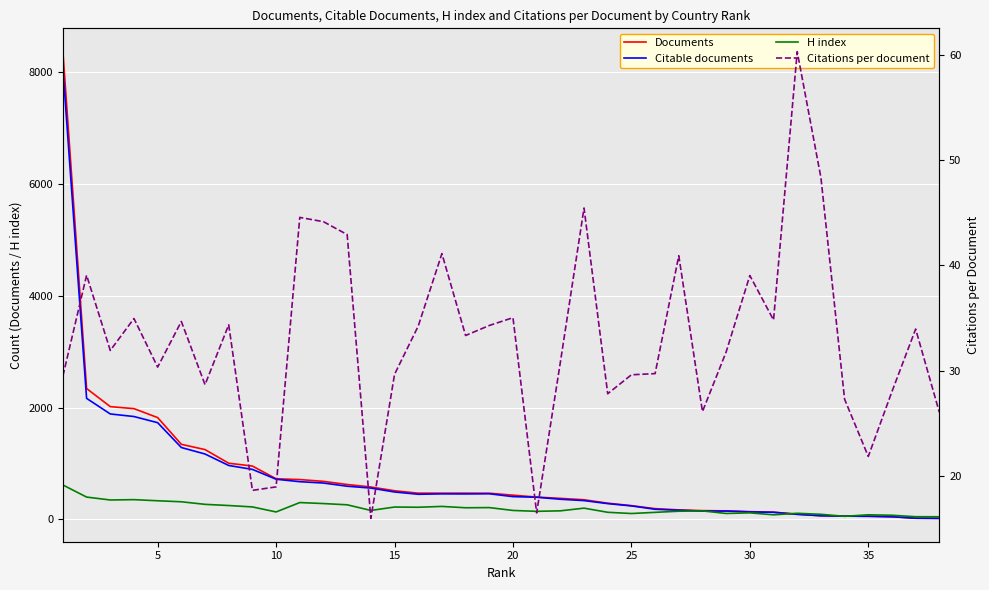

At how many categories does at least one series exceed 4712?

1